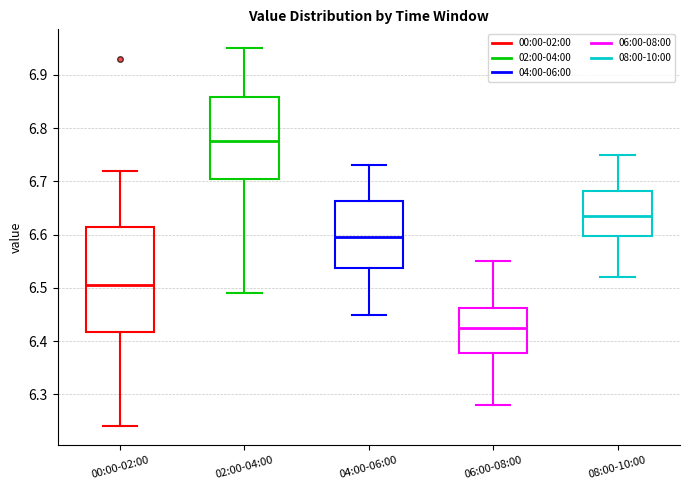

Reading left to right, read every box against the y-axis: the position of its median line, the range the box covers, and the ends of its whiskers. The values are not printed on the chart, so give them approximately, as read against the axis.

00:00-02:00: median 6.51, box 6.42 to 6.62, whiskers 6.24 to 6.72
02:00-04:00: median 6.78, box 6.71 to 6.86, whiskers 6.49 to 6.95
04:00-06:00: median 6.60, box 6.54 to 6.66, whiskers 6.45 to 6.73
06:00-08:00: median 6.43, box 6.38 to 6.46, whiskers 6.28 to 6.55
08:00-10:00: median 6.64, box 6.60 to 6.68, whiskers 6.52 to 6.75